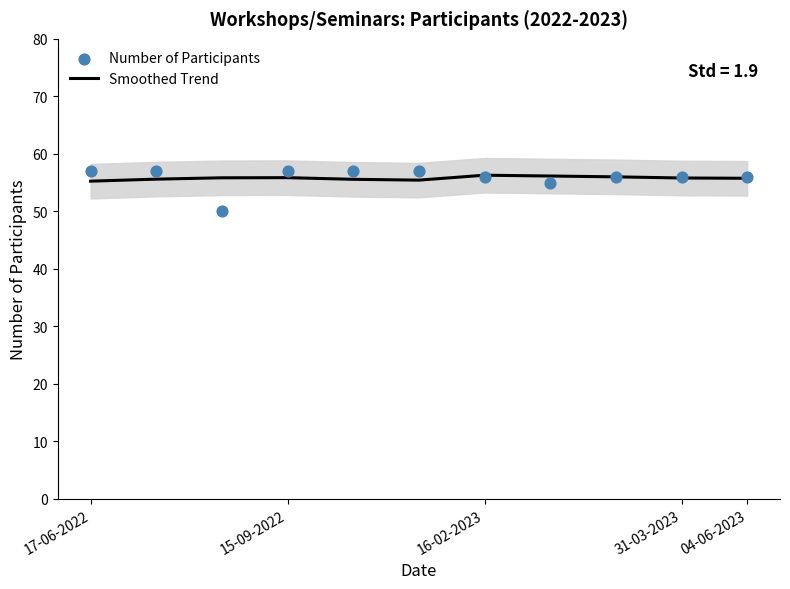

Which series has the largest Y range (max minus min)?

Number of Participants